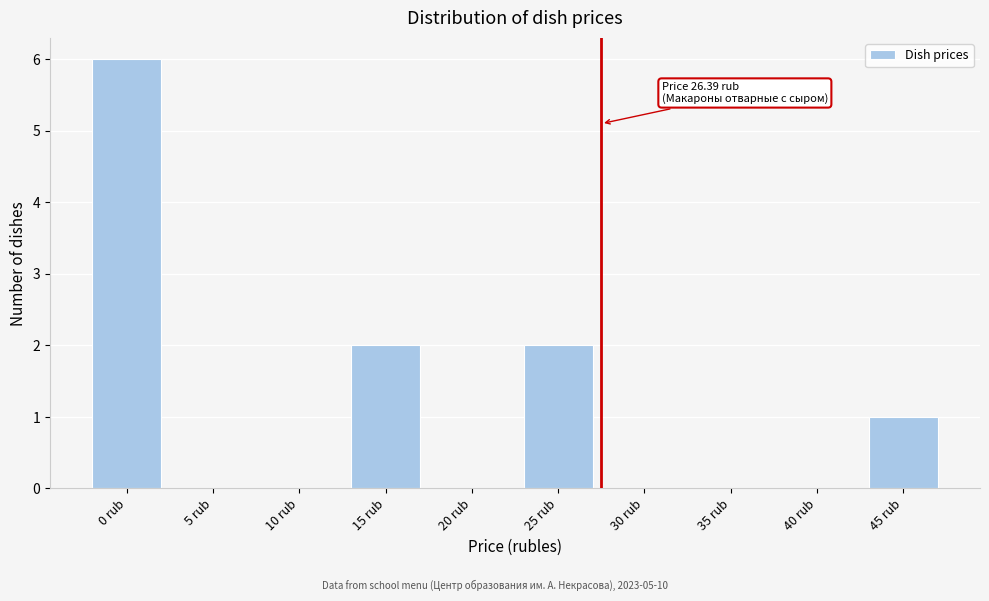

Reading right to left, what are all the values shown in this chart?

45 rub=1	40 rub=0	35 rub=0	30 rub=0	25 rub=2	20 rub=0	15 rub=2	10 rub=0	5 rub=0	0 rub=6